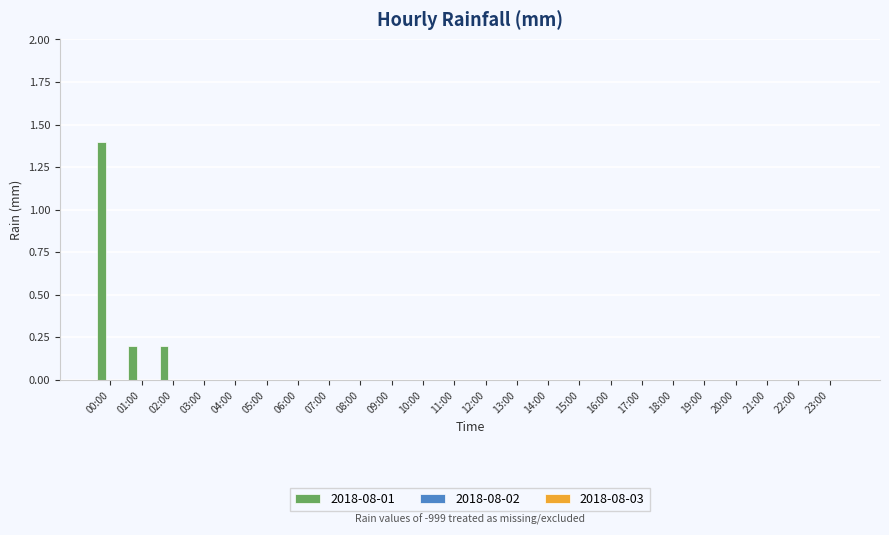

How many categories are shown in the chart?

24